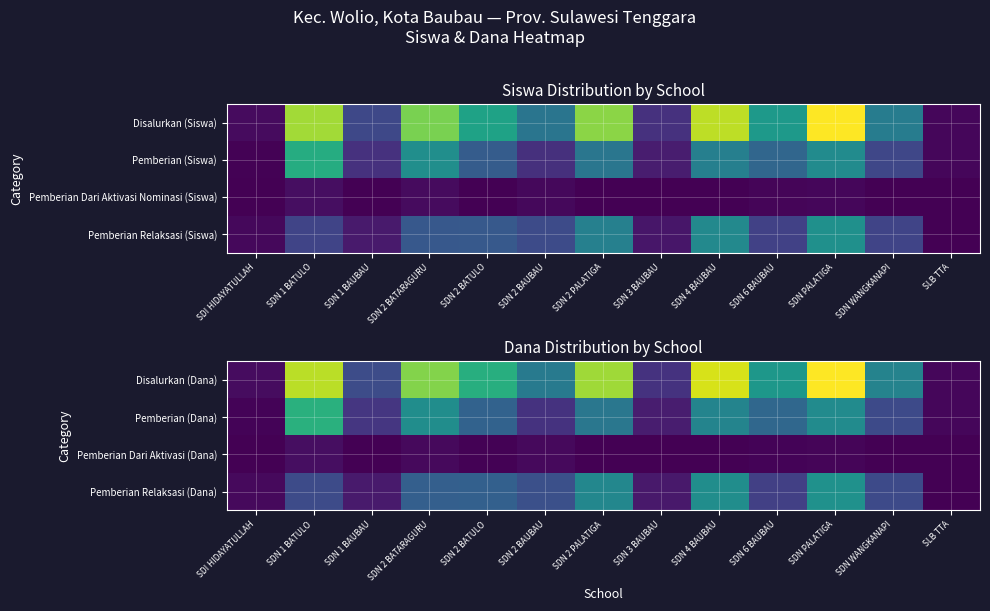

The value of Disalurkan (Dana) at SDN 1 BATULO is 93375000. True or false?

True